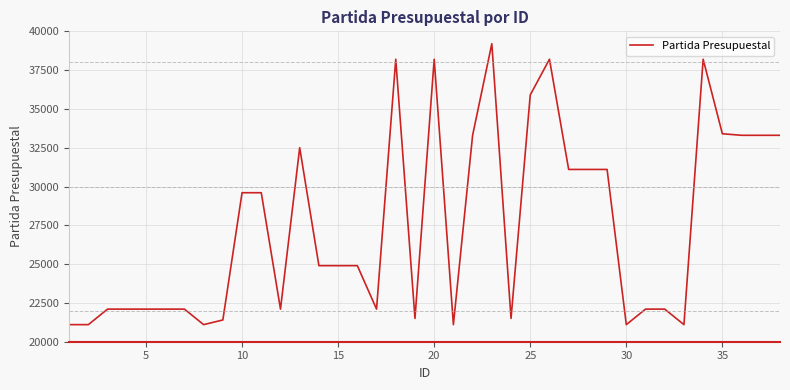

What is the minimum value shown in the chart?

21101